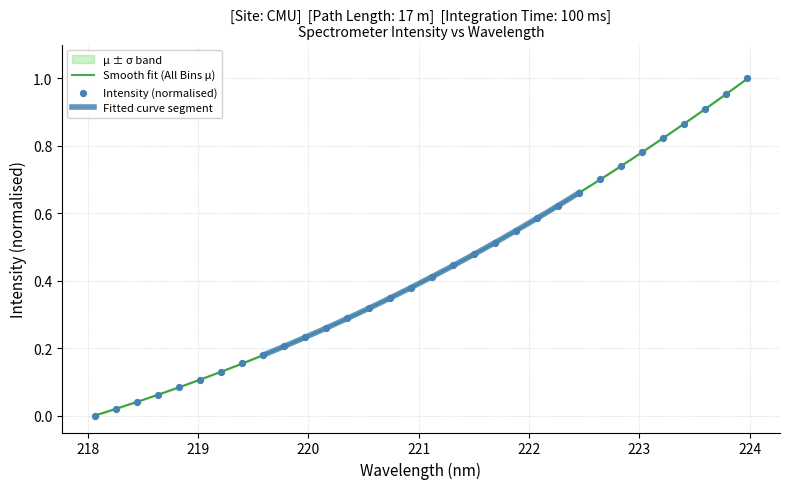

What is the change in value from 218.6332 to 223.0264?

+0.7